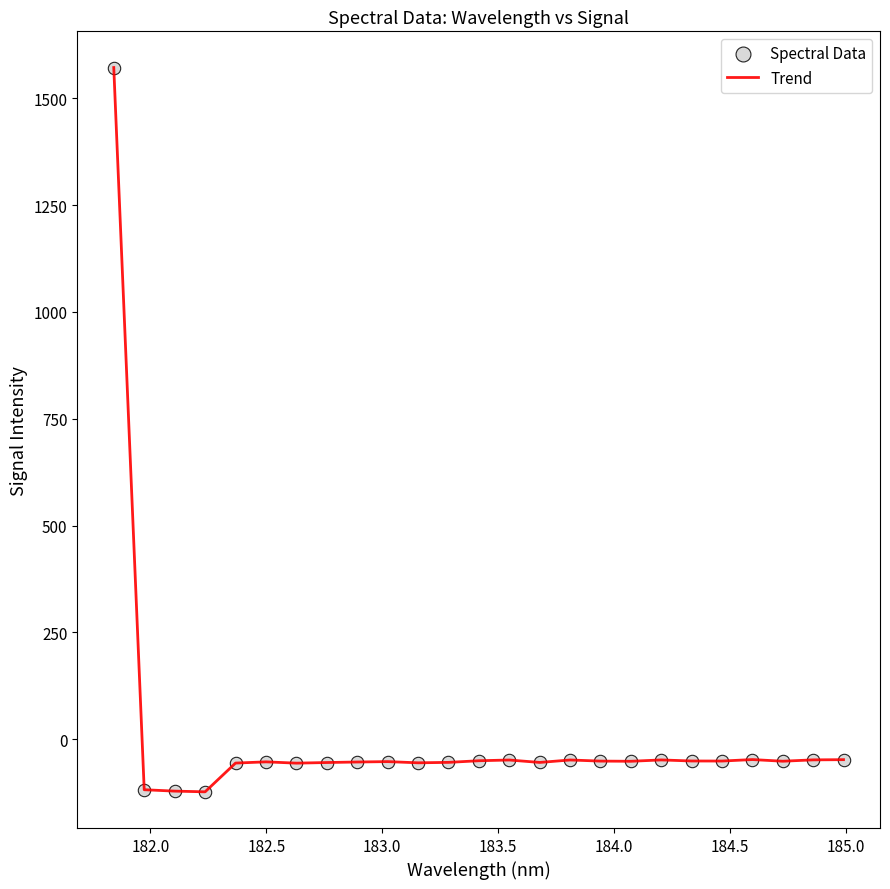

What is the greatest value displayed?

1572.2